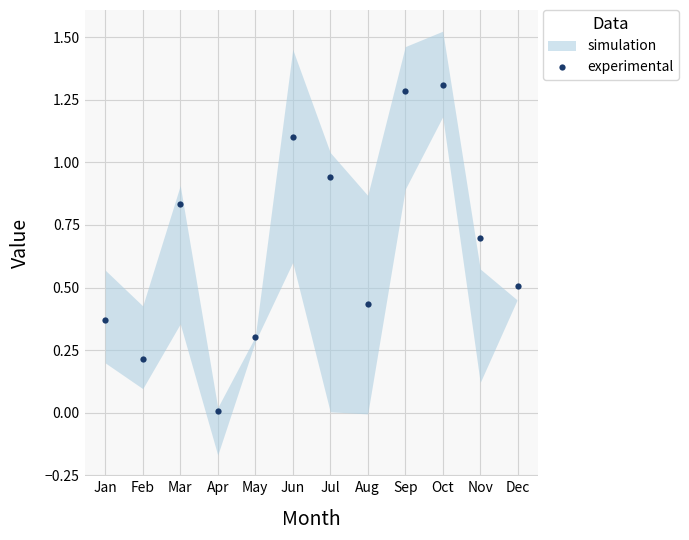

Where is the first local minimum for experimental?

Feb